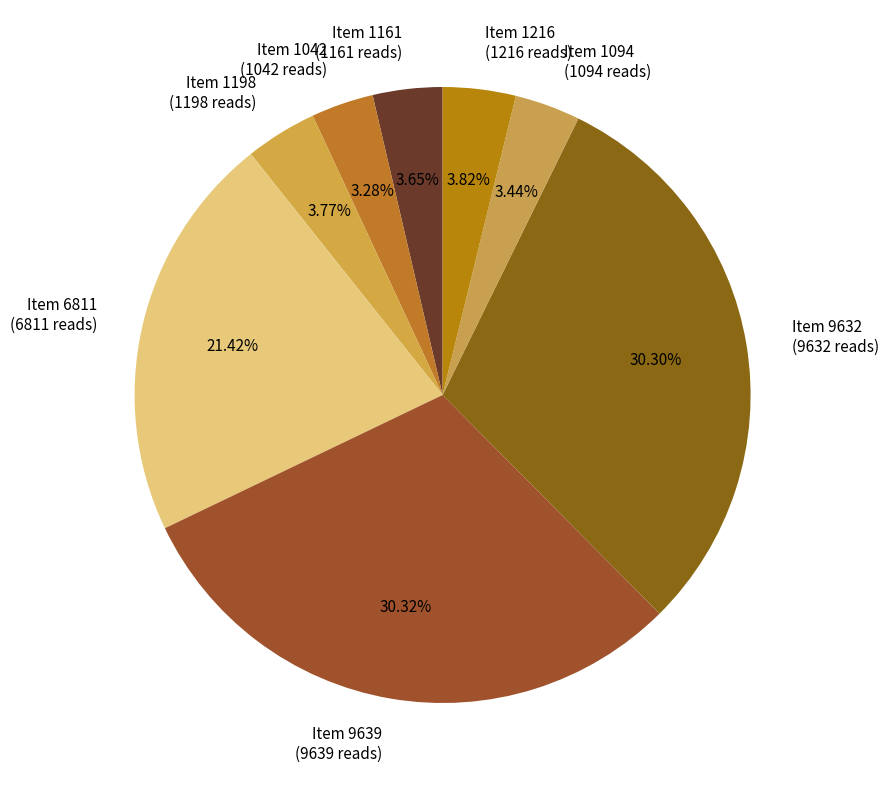

Between Item 9632 and Item 1094, which is larger?

Item 9632